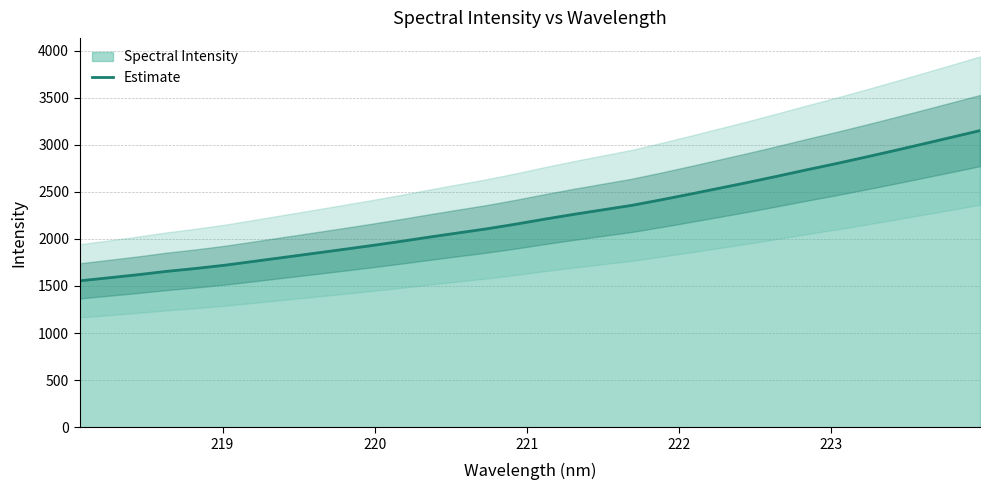

What is the highest value of the Estimate series?

3150.1